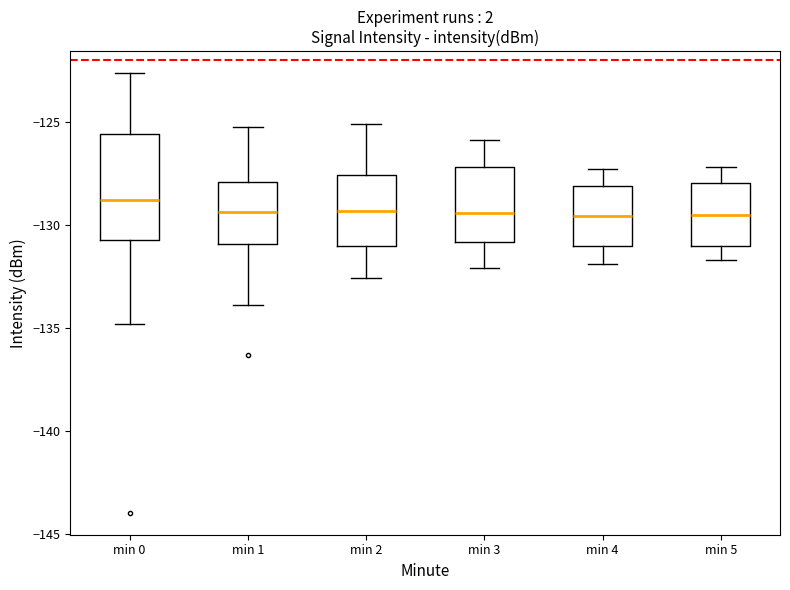

Reading left to right, transcribe this box plot: for each box, give where its median line is, the range the box spans, and where its two whiskers end, as read against the y-axis. The values are not printed on the chart, so give them approximately, as read against the axis.

min 0: median -129.0, box -131.0 to -125.5, whiskers -135.0 to -122.5
min 1: median -129.5, box -131.0 to -128.0, whiskers -134.0 to -125.0
min 2: median -129.5, box -131.0 to -127.5, whiskers -132.5 to -125.0
min 3: median -129.5, box -131.0 to -127.0, whiskers -132.0 to -126.0
min 4: median -129.5, box -131.0 to -128.0, whiskers -132.0 to -127.5
min 5: median -129.5, box -131.0 to -128.0, whiskers -131.5 to -127.0